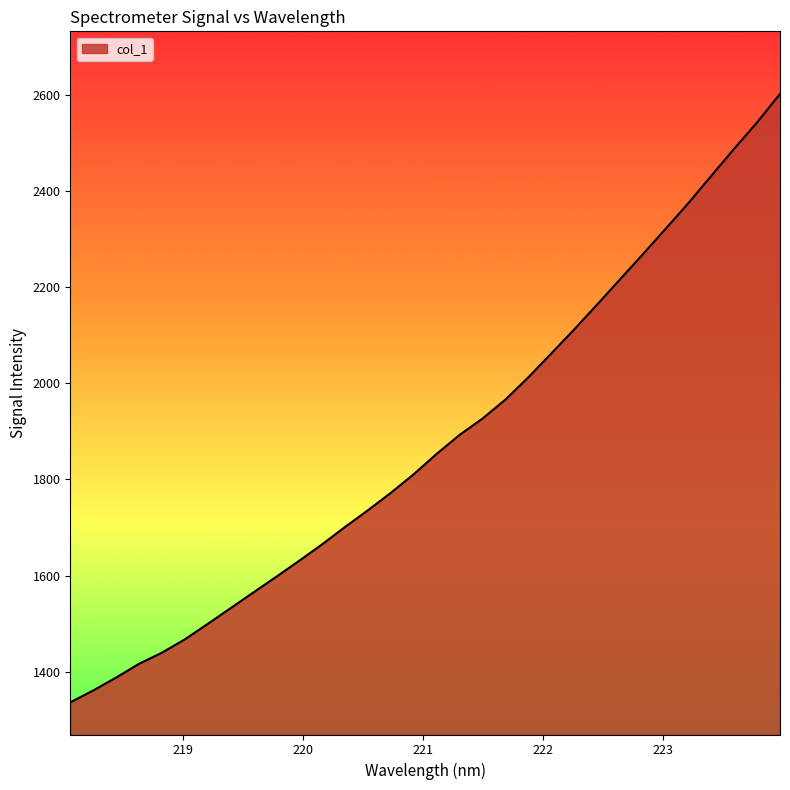

What is the minimum value shown in the chart?

1336.7